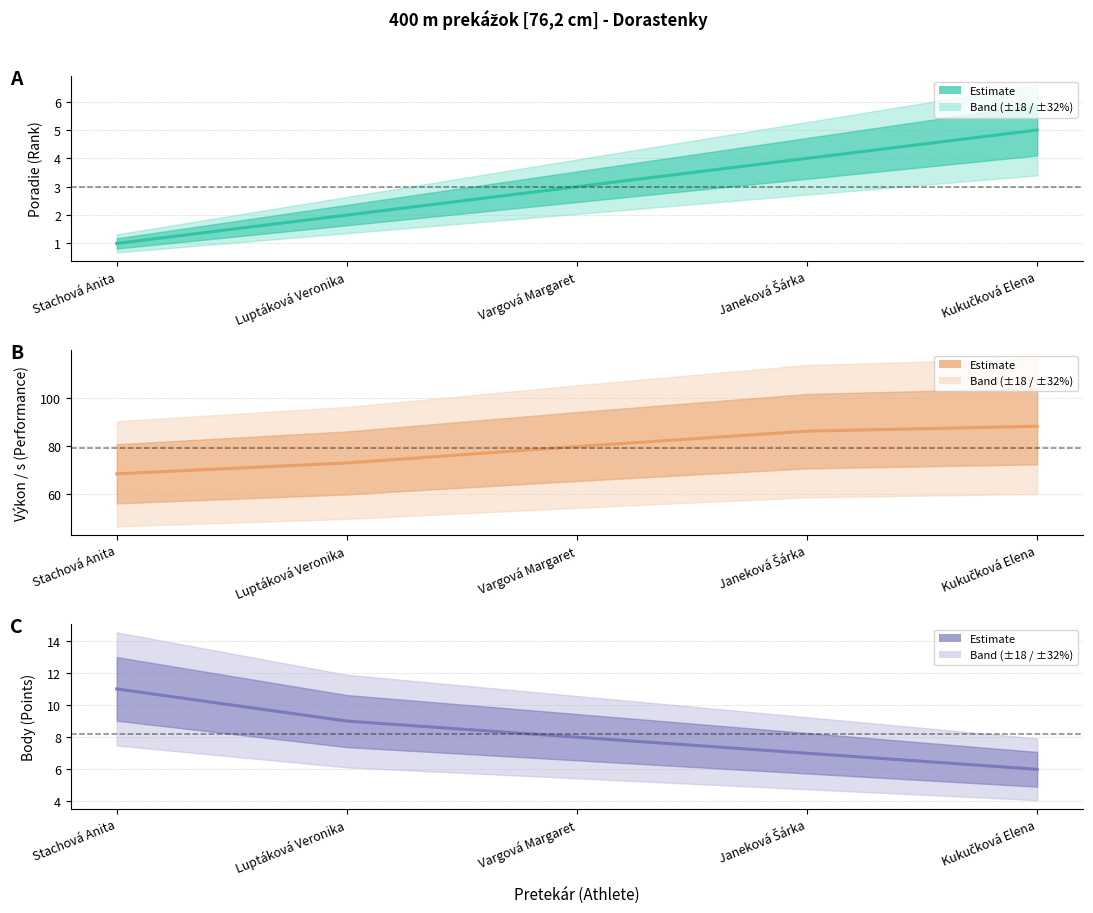

Reading left to right, list all the values displayed in this chart.

A – Poradie (Rank): Stachová Anita=1.0	Luptáková Veronika=2.0	Vargová Margaret=3.0	Janeková Šárka=4.0	Kukučková Elena=5.0
B – Výkon / s (Performance): Stachová Anita=68.4	Luptáková Veronika=72.9	Vargová Margaret=79.7	Janeková Šárka=86.1	Kukučková Elena=88.2
C – Body (Points): Stachová Anita=11.0	Luptáková Veronika=9.0	Vargová Margaret=8.0	Janeková Šárka=7.0	Kukučková Elena=6.0